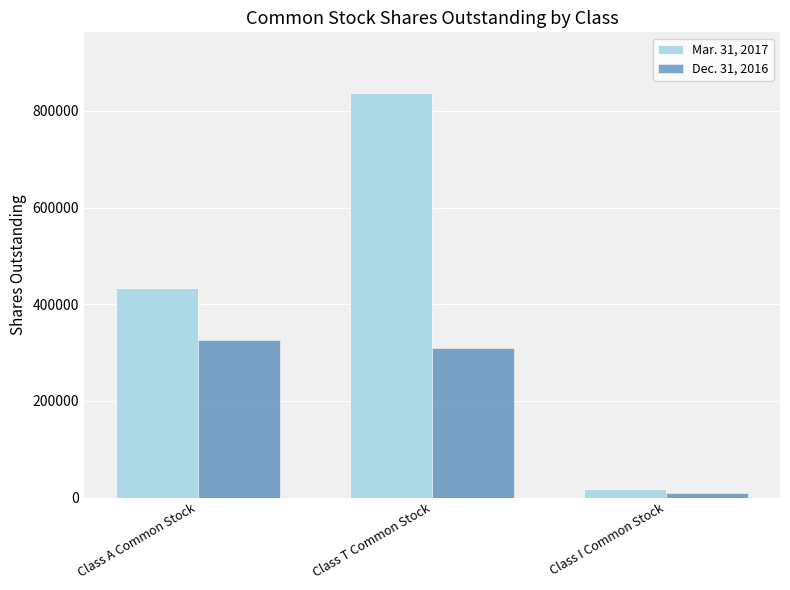

Is it true that Dec. 31, 2016 equals 325119 at Class A Common Stock?

True